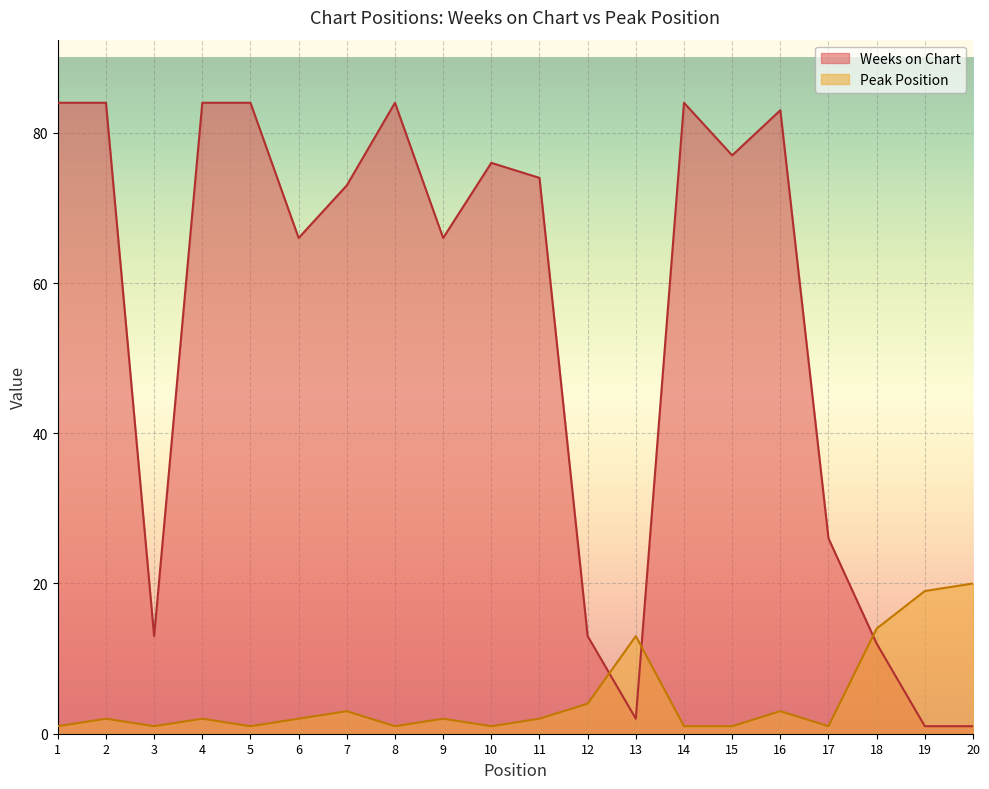

What is the minimum value for Weeks on Chart?

1